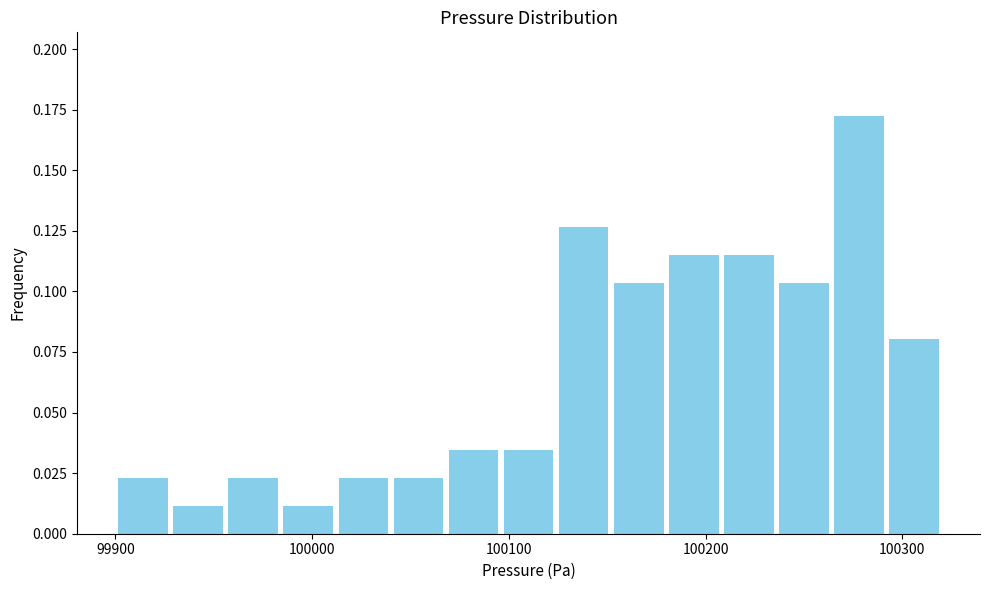

Around what value on the x-axis is the tallest bar? Give the approximate position of its centre, as read against the axis.

100280